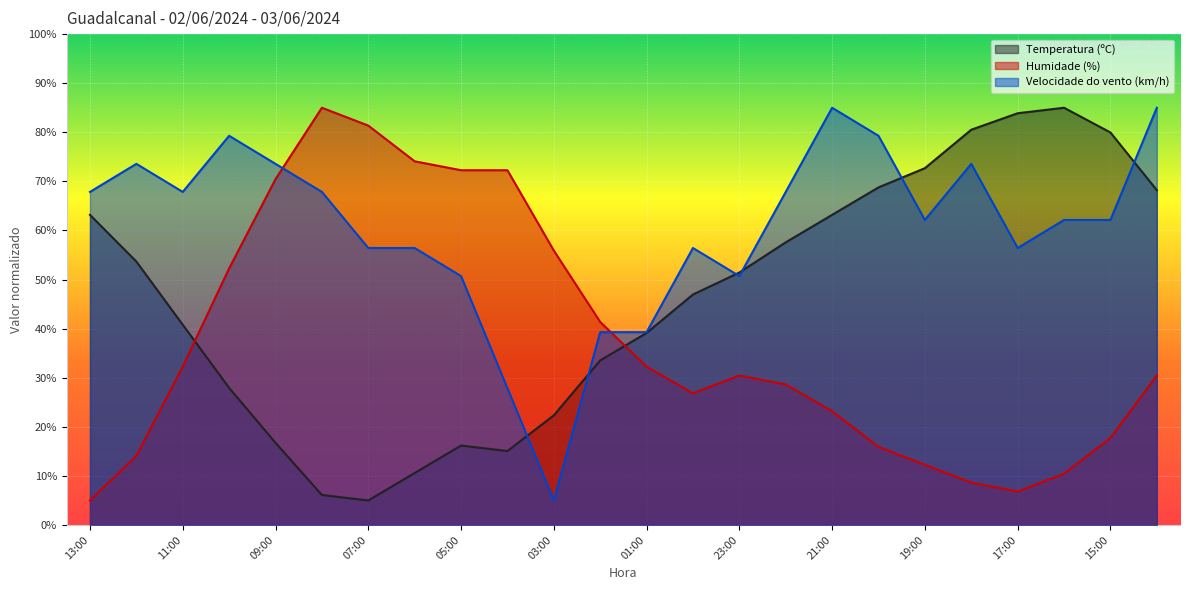

How many lines are shown in the chart?

3